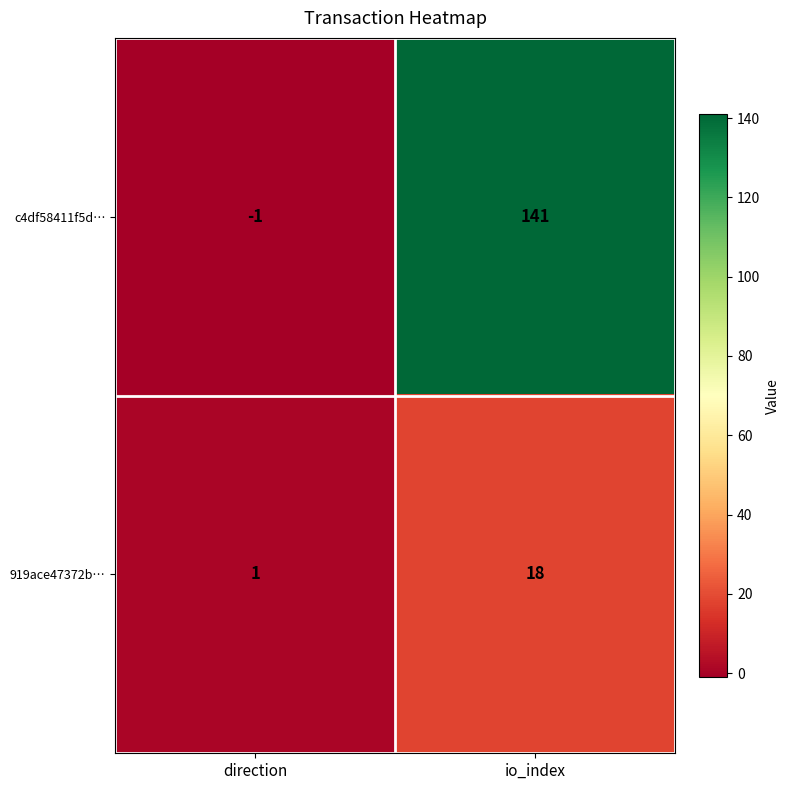

Where is c4df58411f5d… nearest to the value 70?

direction